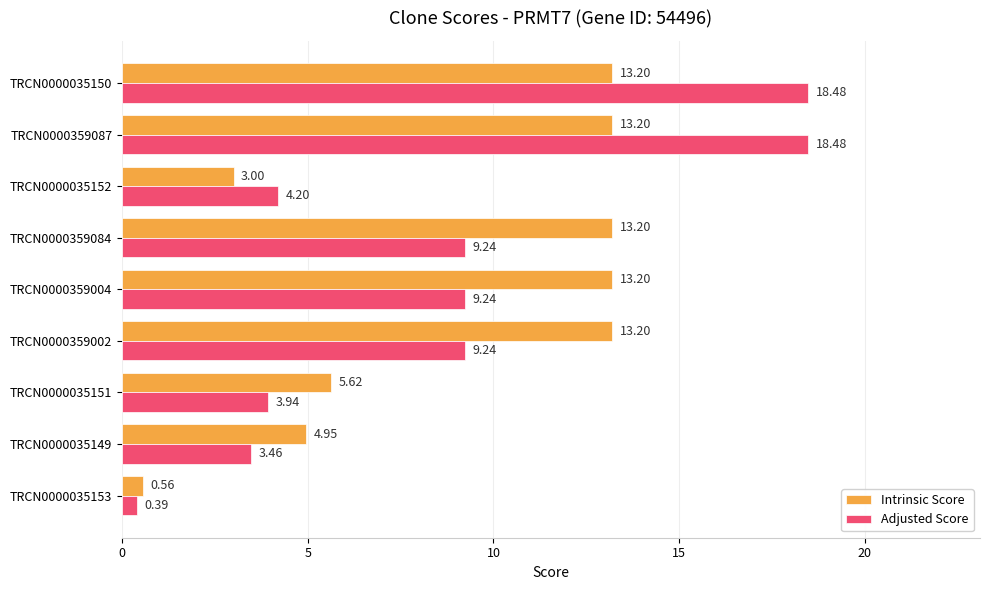

Where is Intrinsic Score nearest to the value 6?

TRCN0000035151